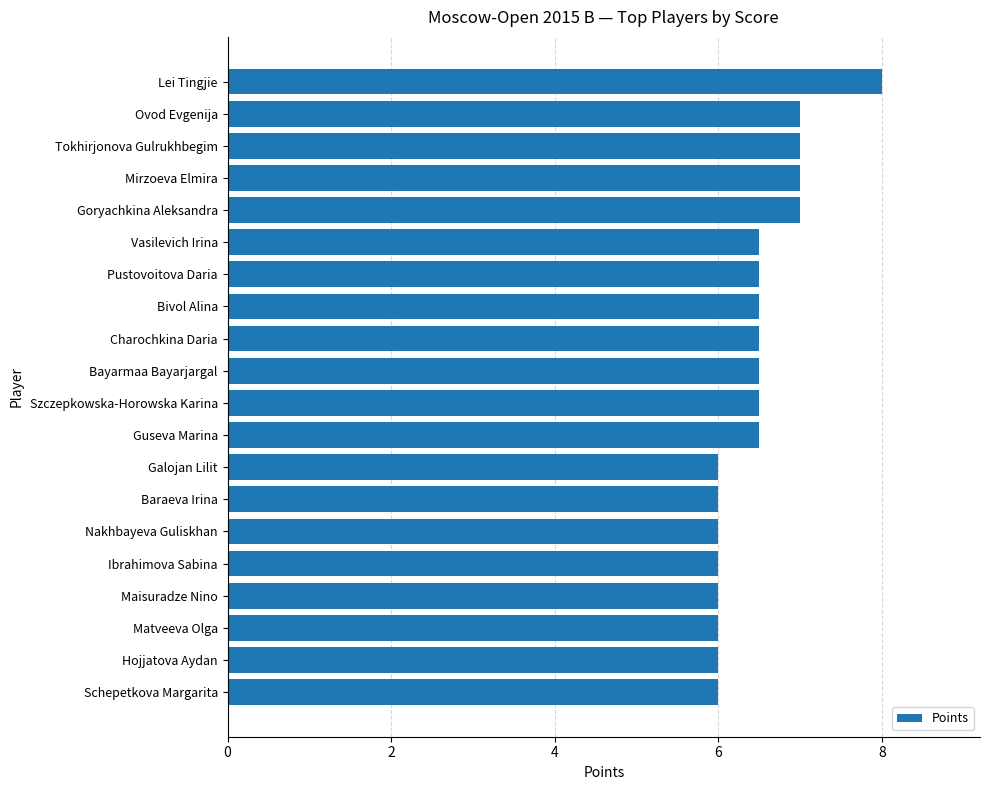

Between Nakhbayeva Guliskhan and Charochkina Daria, which is larger?

Charochkina Daria